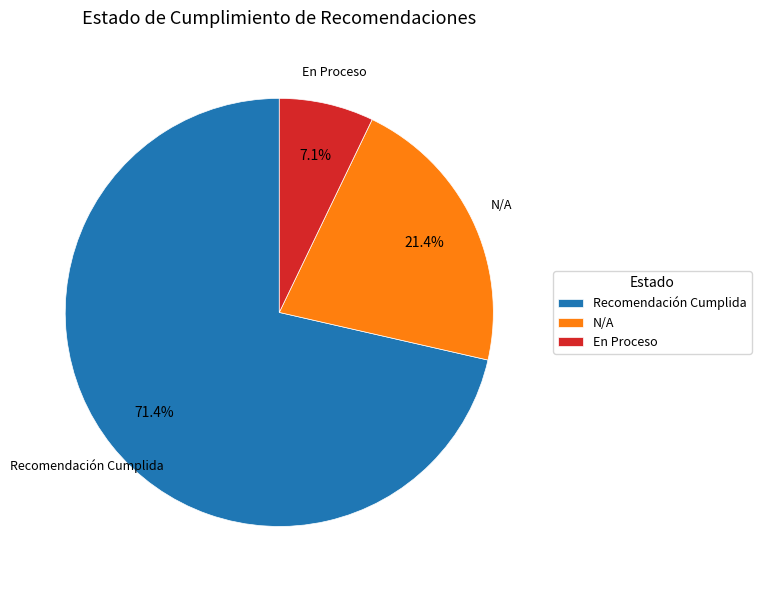

Do Recomendación Cumplida and N/A together represent more than half of the pie?

Yes